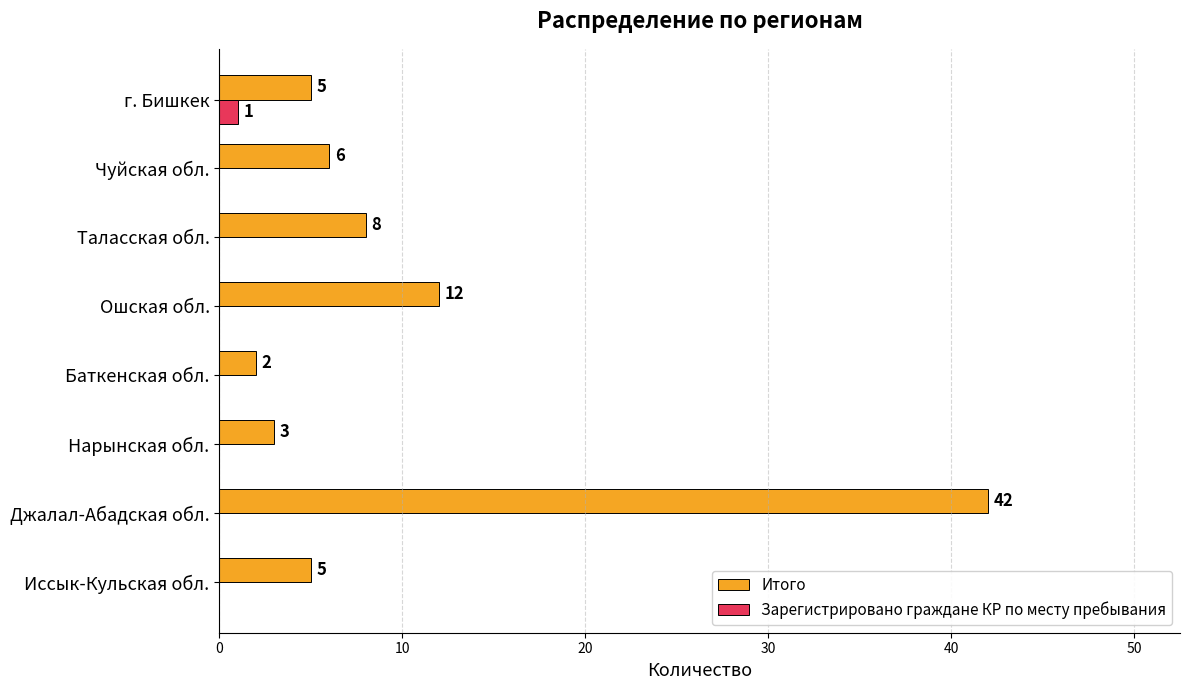

What is the sum of the Итого values at г. Бишкек and Чуйская обл.?

11